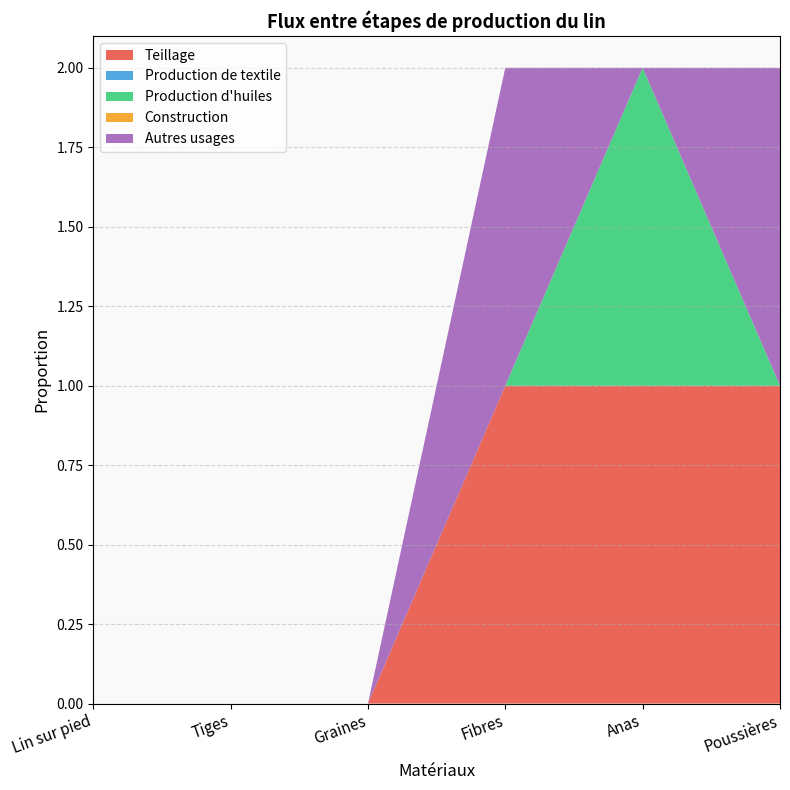

Reading right to left, extract all data points from this chart.

Teillage: Poussières=1	Anas=1	Fibres=1	Graines=0	Tiges=0	Lin sur pied=0
Production de textile: Poussières=0	Anas=0	Fibres=0	Graines=0	Tiges=0	Lin sur pied=0
Production d'huiles: Poussières=0	Anas=1	Fibres=0	Graines=0	Tiges=0	Lin sur pied=0
Construction: Poussières=0	Anas=0	Fibres=0	Graines=0	Tiges=0	Lin sur pied=0
Autres usages: Poussières=1	Anas=0	Fibres=1	Graines=0	Tiges=0	Lin sur pied=0